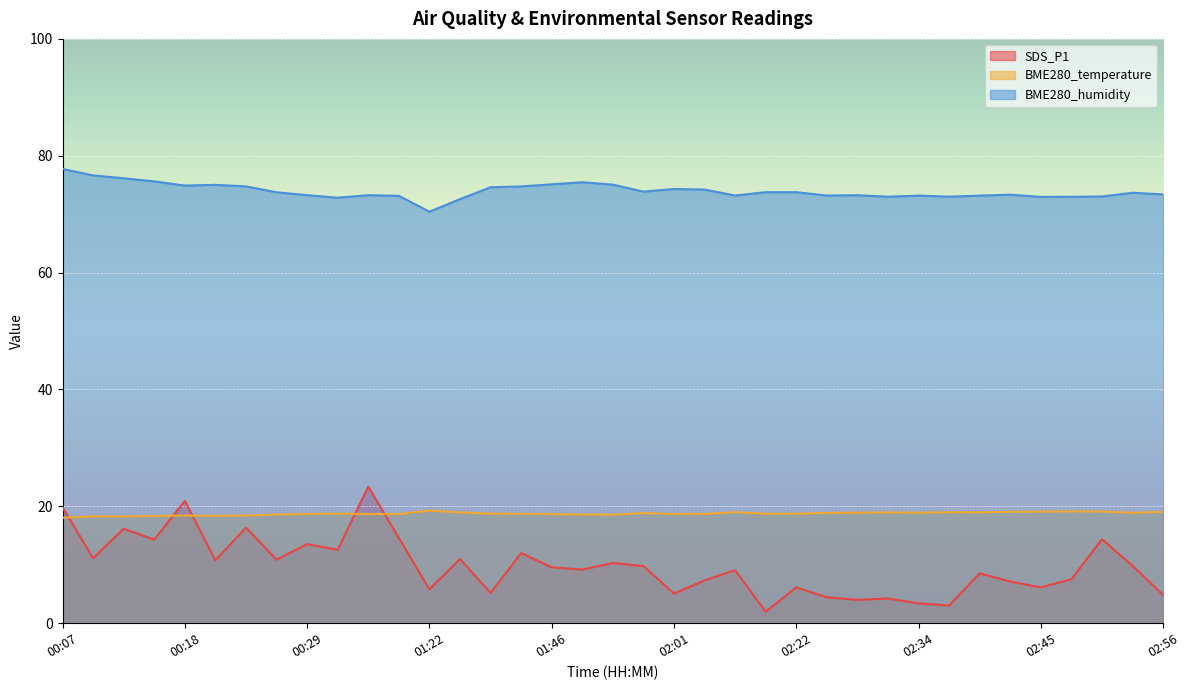

Rank the series by their maximum value, from lowest to highest.

BME280_temperature, SDS_P1, BME280_humidity